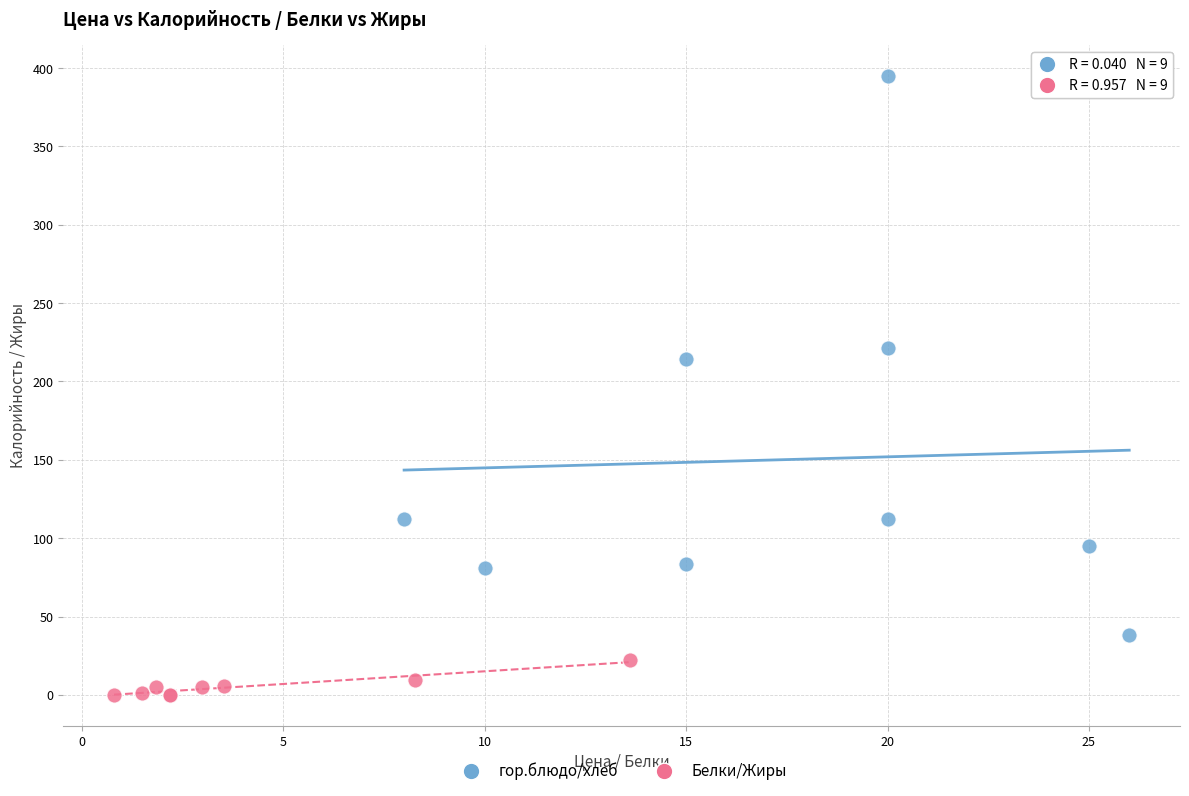

Which series reaches the minimum Y coordinate?

Белки/Жиры